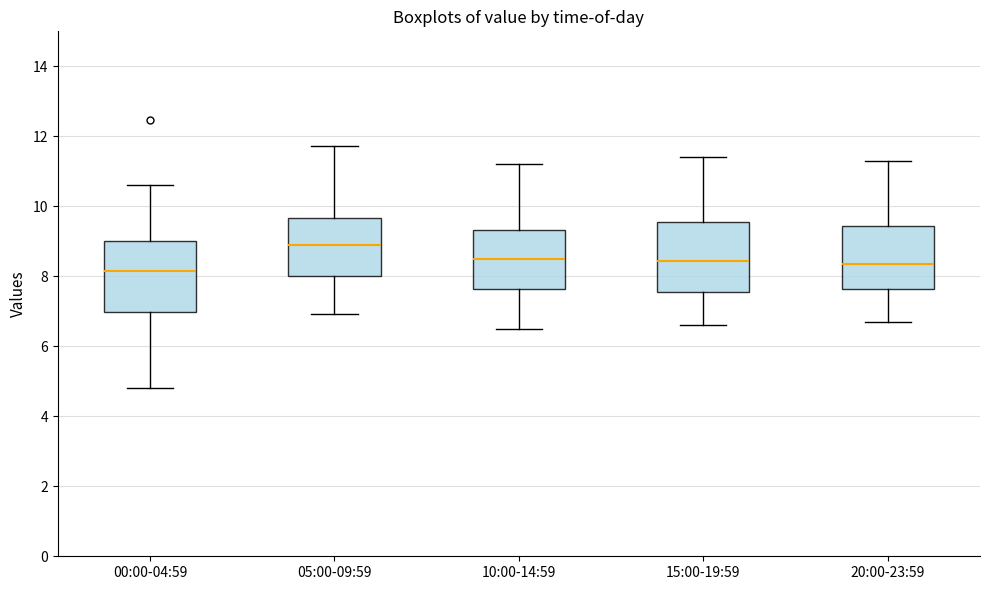

Reading left to right, read every box against the y-axis: the position of its median line, the range the box covers, and the ends of its whiskers. The values are not printed on the chart, so give them approximately, as read against the axis.

00:00-04:59: median 8.2, box 7.0 to 9.0, whiskers 4.8 to 10.6
05:00-09:59: median 9.0, box 8.0 to 9.6, whiskers 7.0 to 11.8
10:00-14:59: median 8.6, box 7.6 to 9.4, whiskers 6.6 to 11.2
15:00-19:59: median 8.4, box 7.6 to 9.6, whiskers 6.6 to 11.4
20:00-23:59: median 8.4, box 7.6 to 9.4, whiskers 6.8 to 11.4